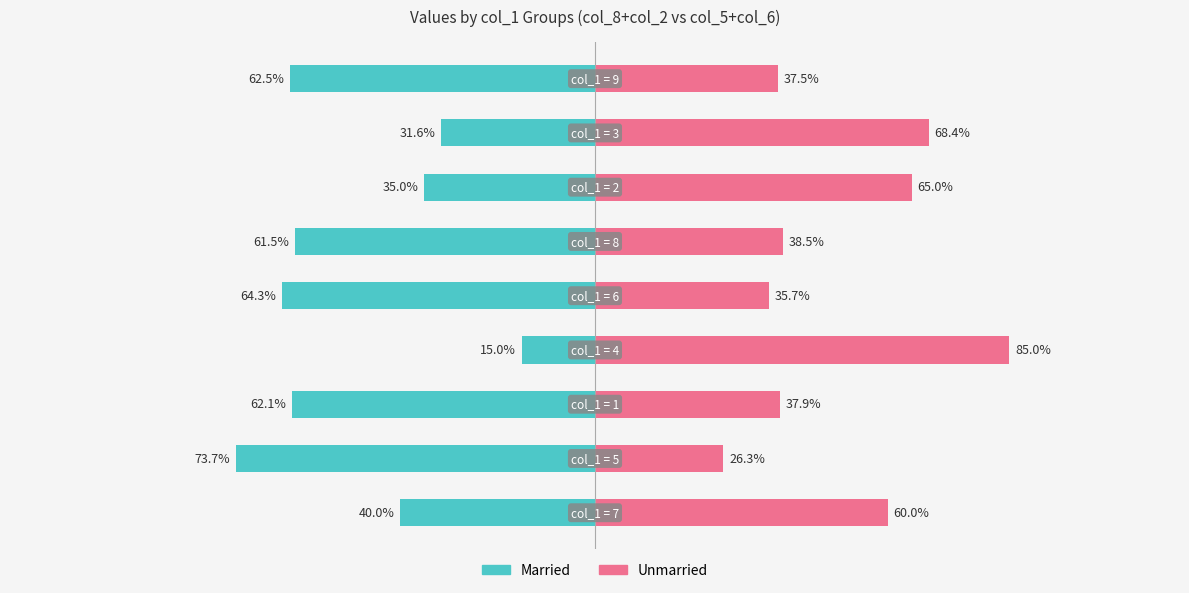

Which series has the widest spread of values?

Unmarried